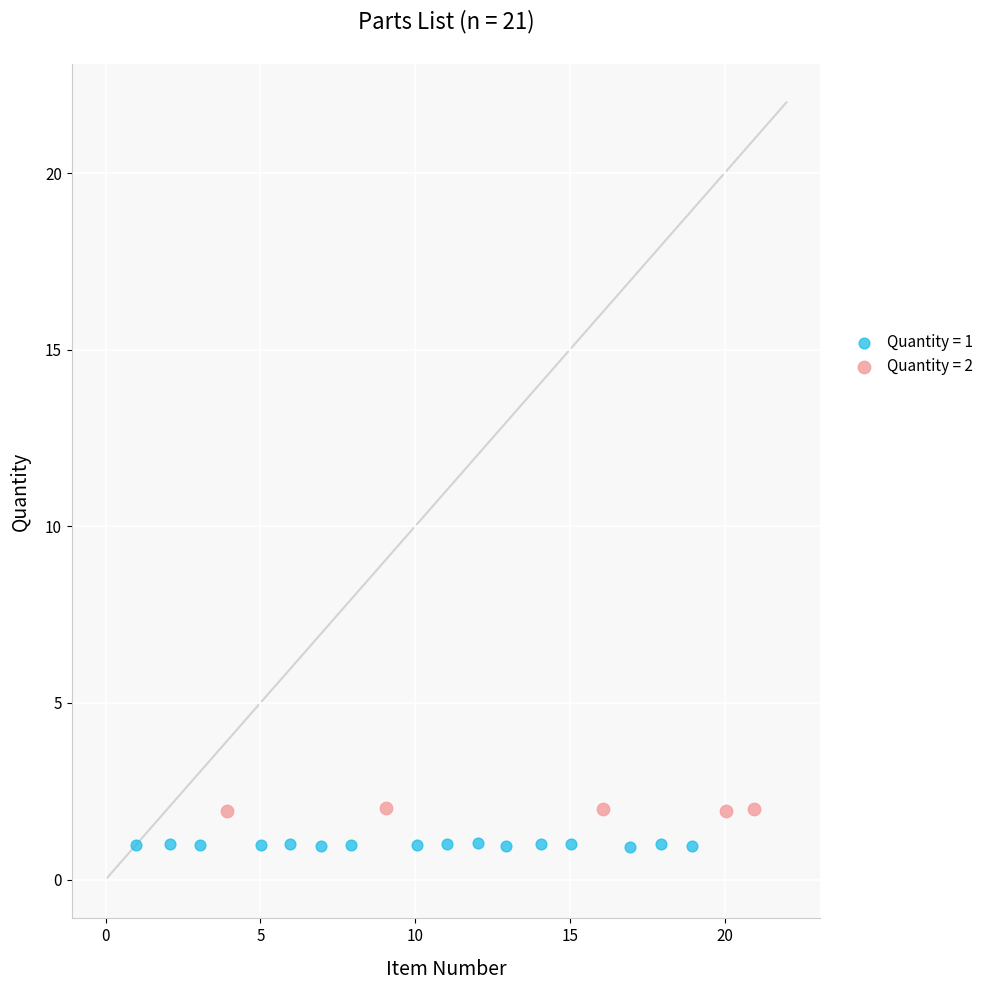

What are all the series names shown in the legend?

Quantity = 1, Quantity = 2